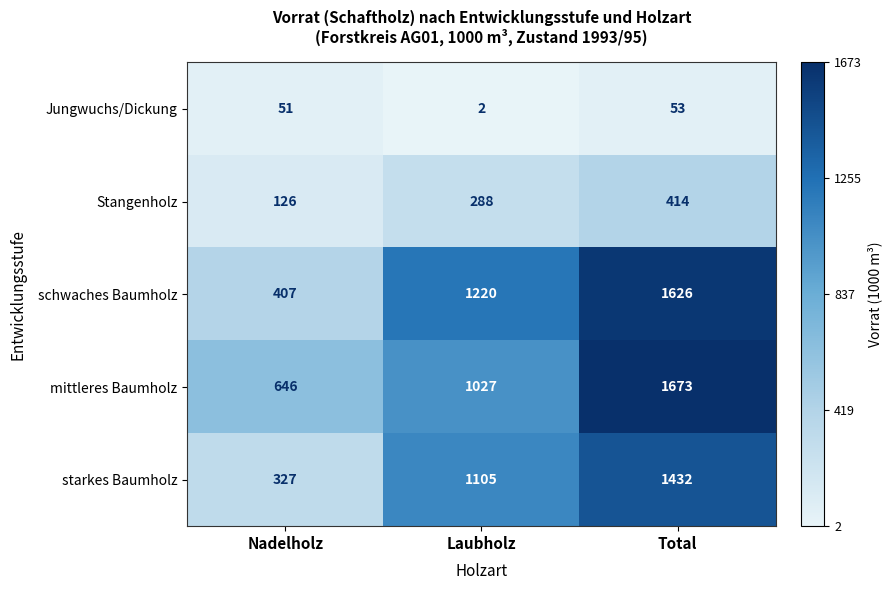

At how many categories does at least one series exceed 144?

3